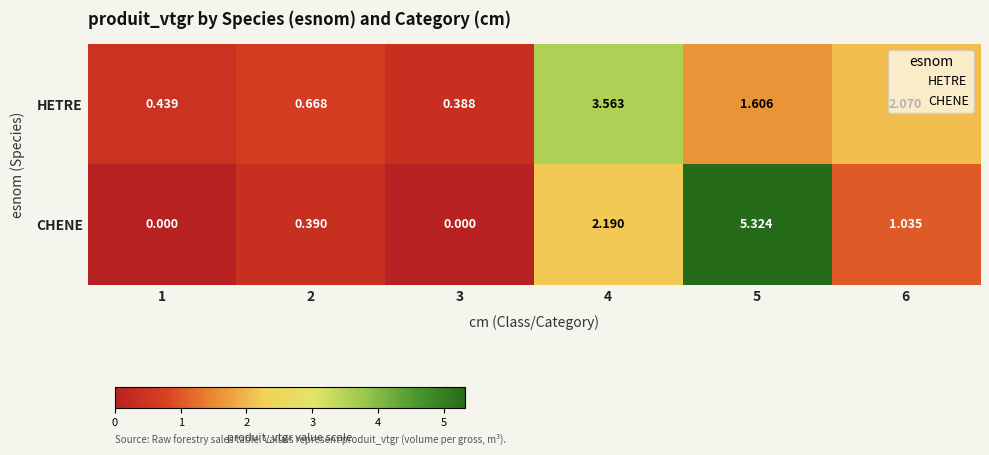

Which series has the largest range (max minus min)?

CHENE